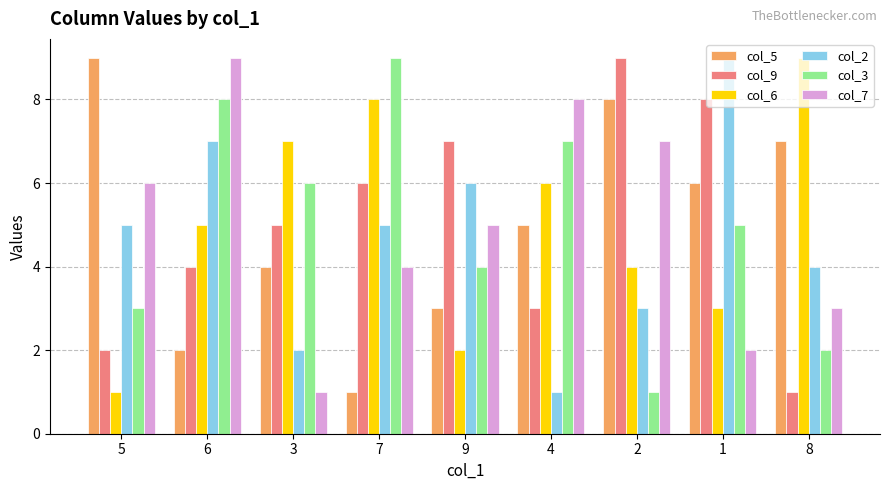

Which category has the lowest value in the col_5 series?

7